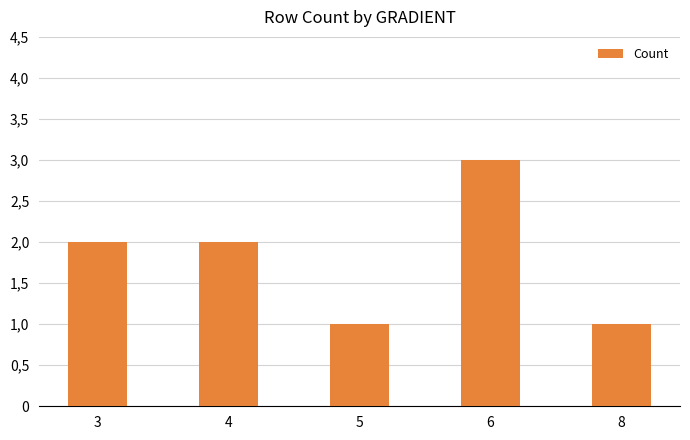

Does the chart contain any negative values?

No